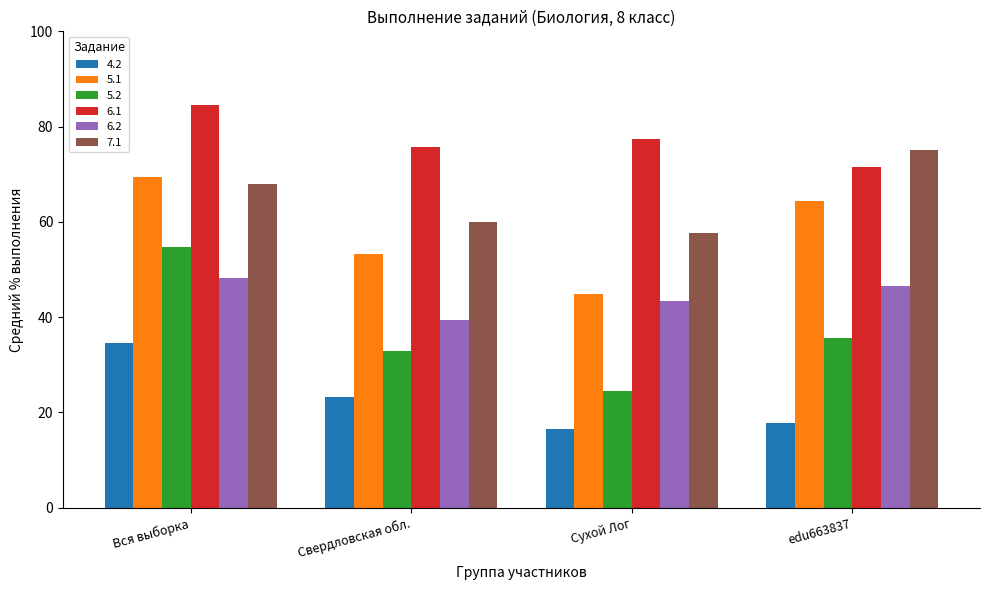

Where is 7.1 nearest to the value 66?

Вся выборка